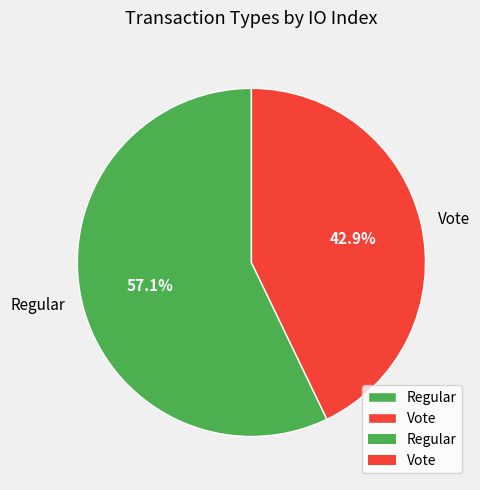

How many slices are in this pie chart?

2